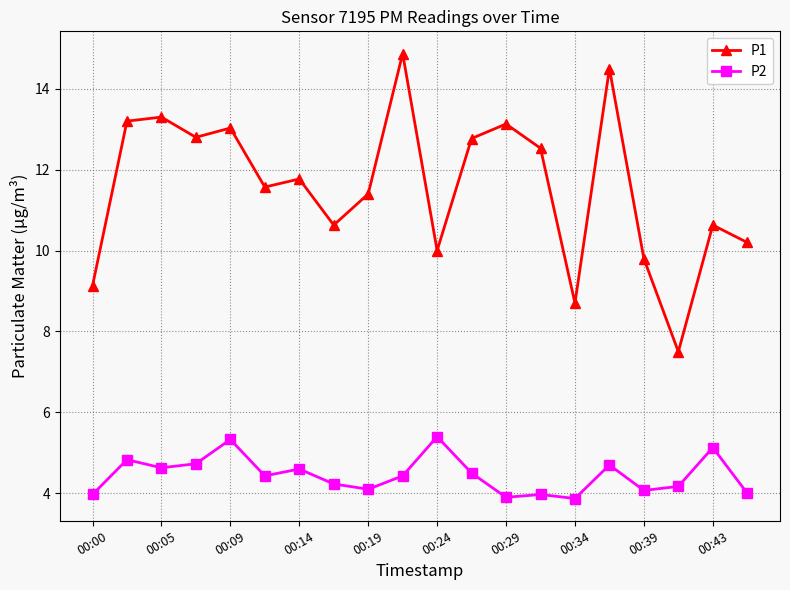

True or false: P1 and P2 cross at least once.

False